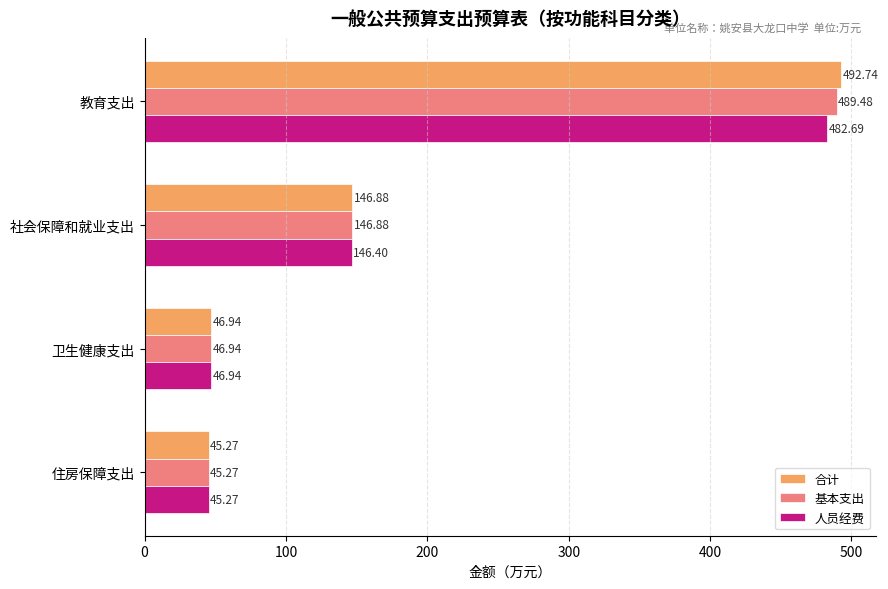

Count the number of categories in the chart.

4